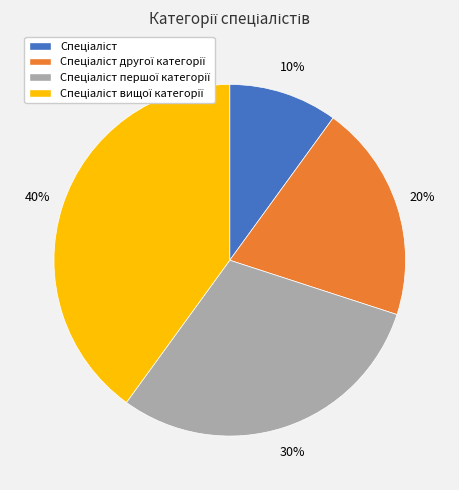

To the nearest percent, what is the average slice percentage?

25%